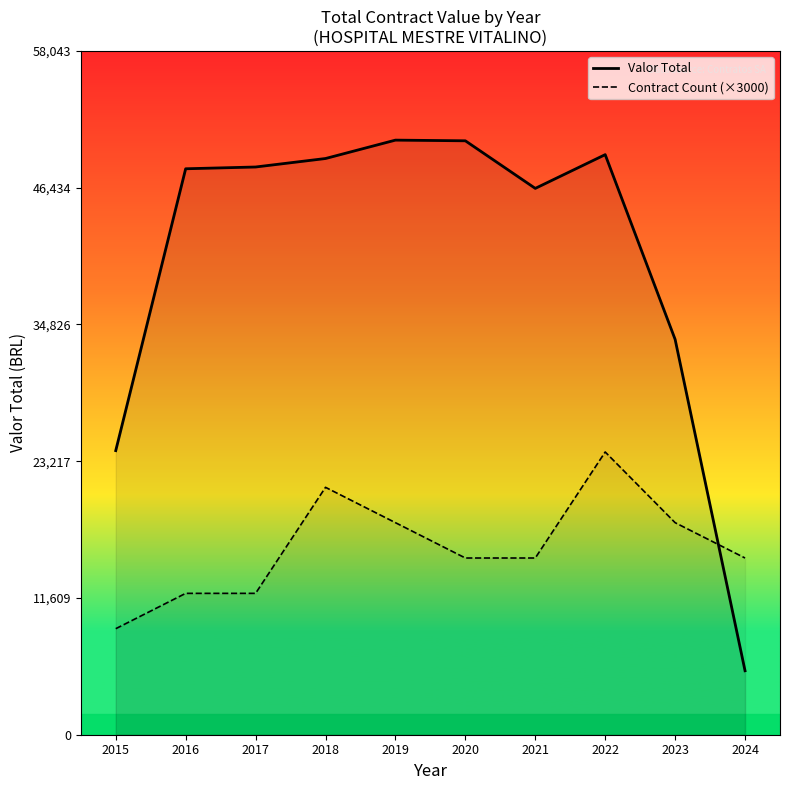

Where is Valor Total nearest to the value 27950?

2015